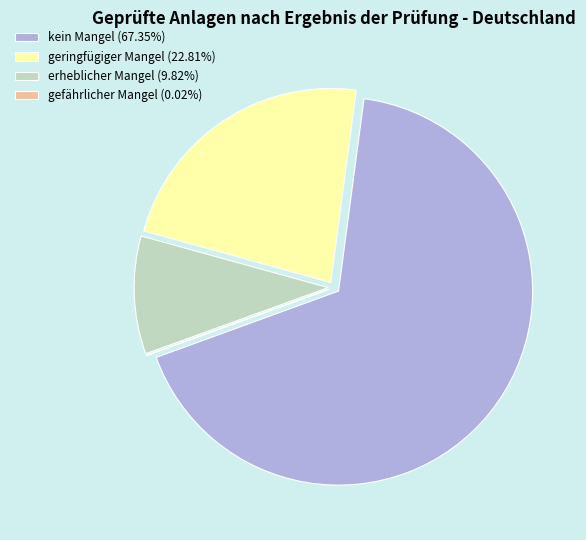

Do geringfügiger Mangel (22.81%) and erheblicher Mangel (9.82%) together represent more than half of the pie?

No